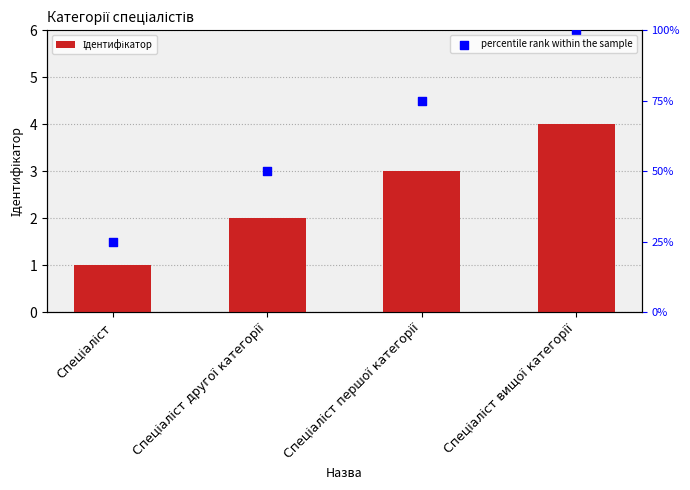

At how many categories does at least one series exceed 3?

2